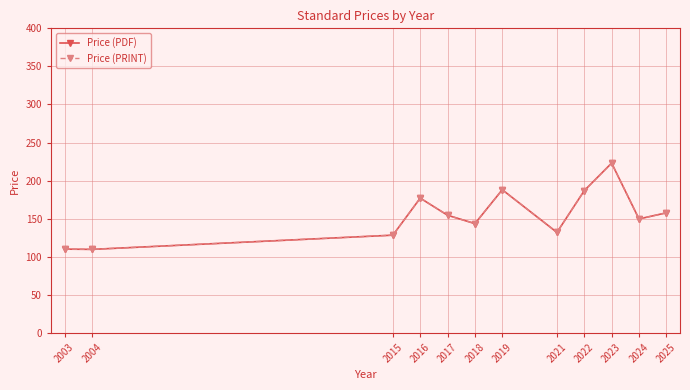

What is the maximum value for Price (PRINT)?

223.0